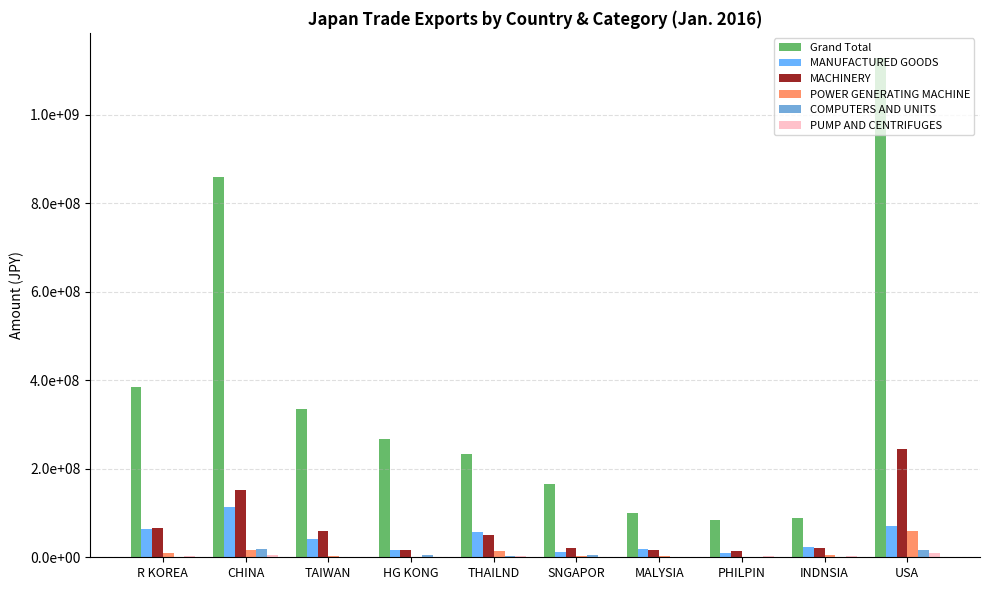

Is the value of POWER GENERATING MACHINE at TAIWAN greater than the value of MACHINERY at INDNSIA?

No